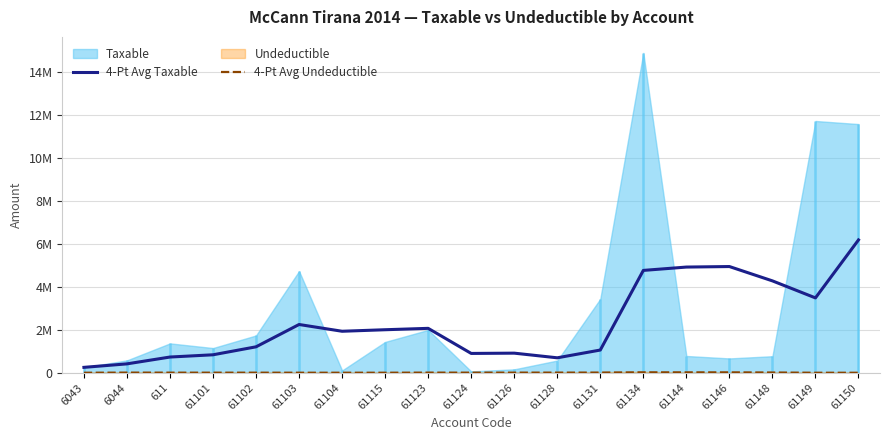

True or false: 4-Pt Avg Undeductible has a value of 0.0 at 6043.

True